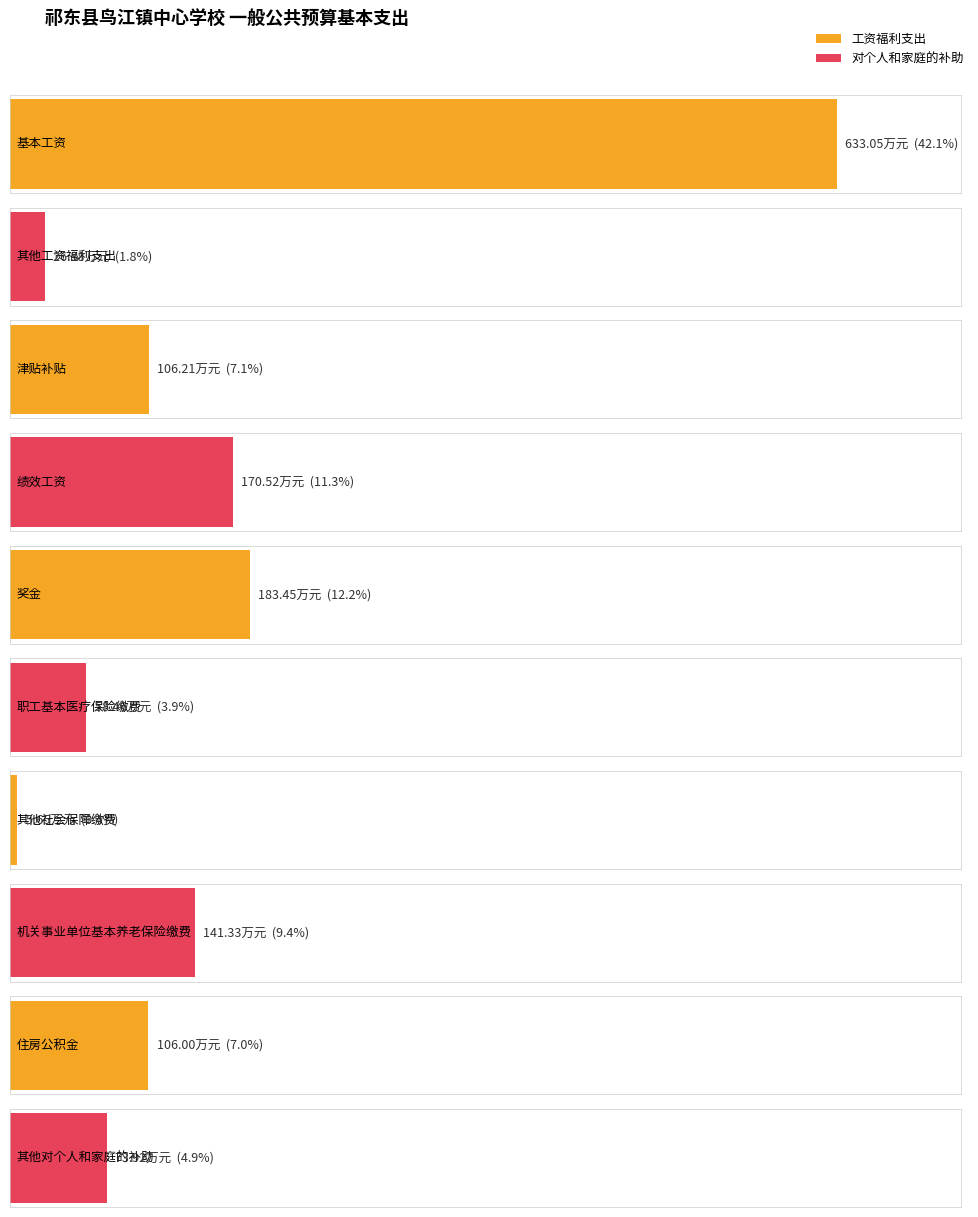

Between 其他对个人和家庭的补助 and 绩效工资, which is larger?

绩效工资